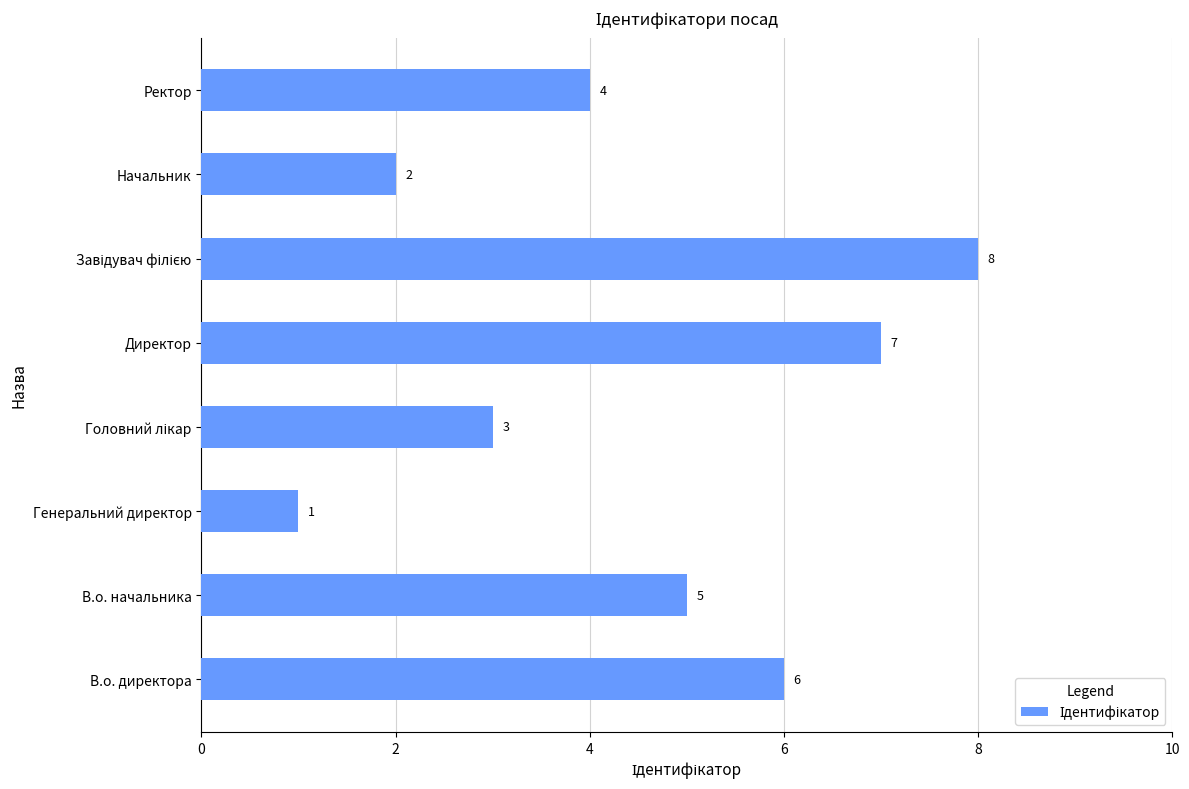

The chart shows a value of 7 at Директор. True or false?

True